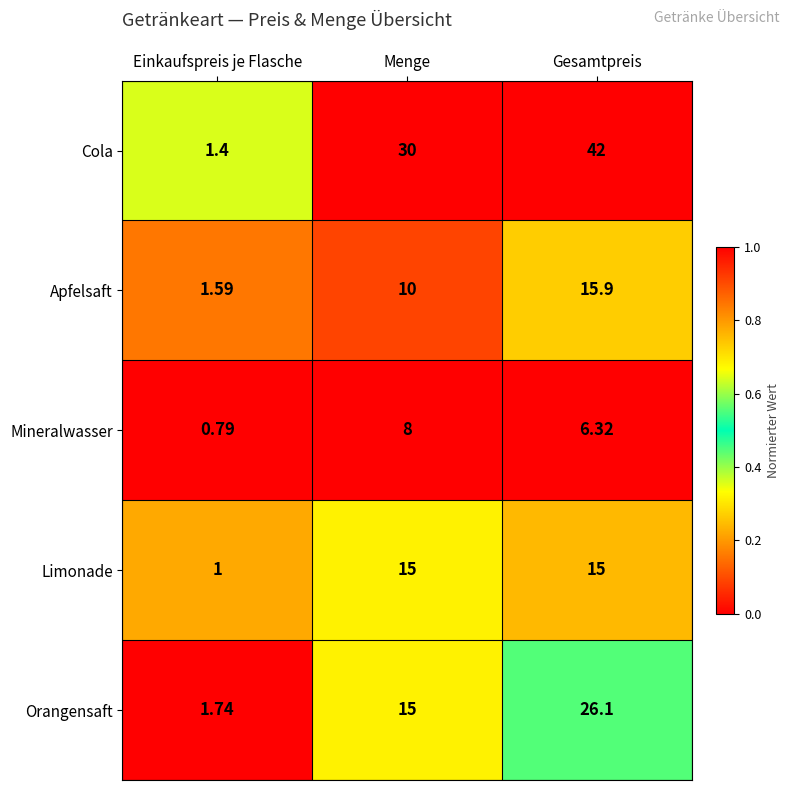

Which series has the widest spread of values?

Cola